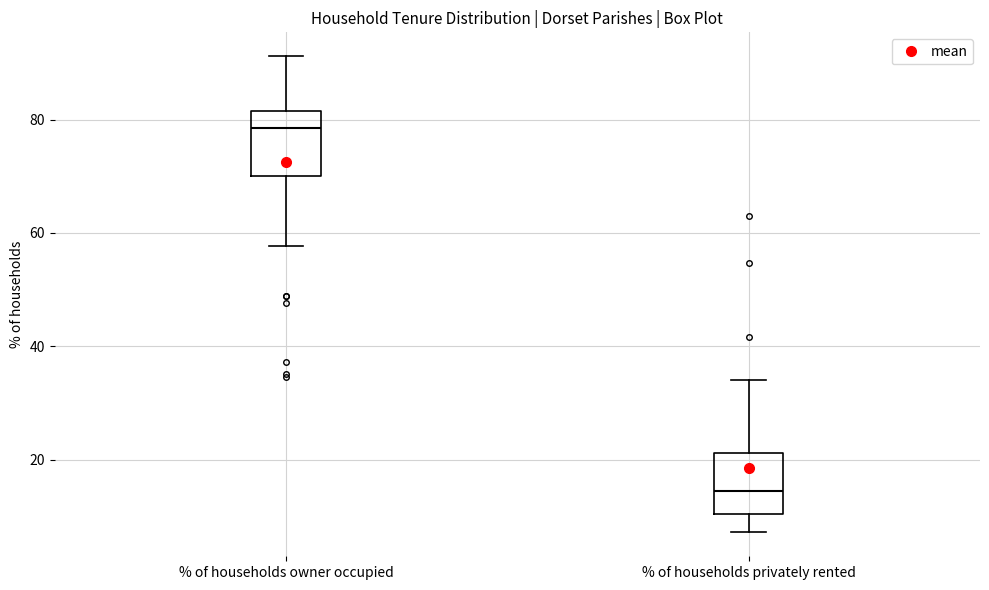

Where does the lower whisker of the box for % of households owner occupied end on the y-axis? The values are not printed on the chart, so give them approximately, as read against the axis.

58